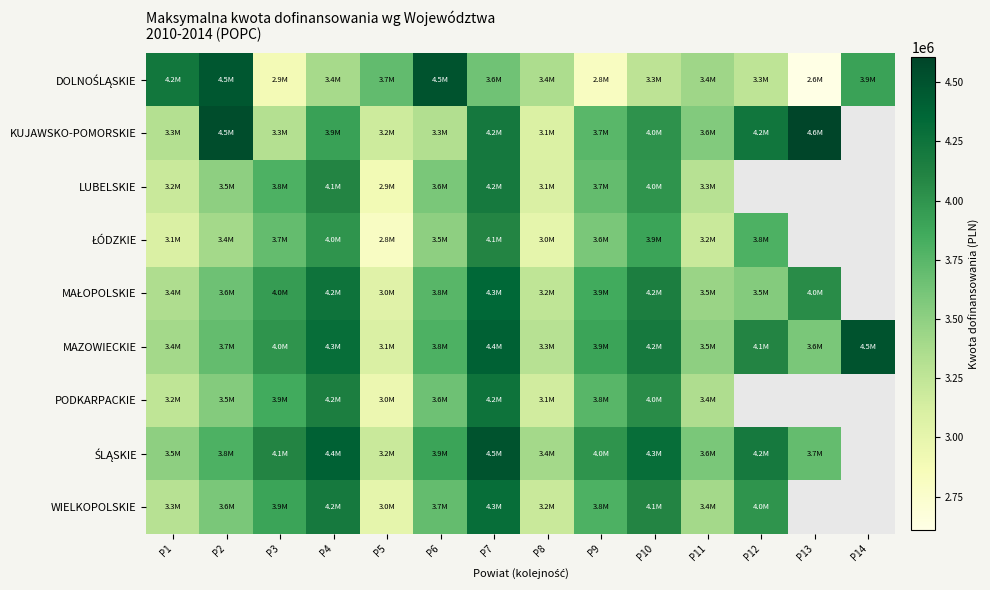

True or false: ŁÓDZKIE has a value of 1443264.1 at P3.

False